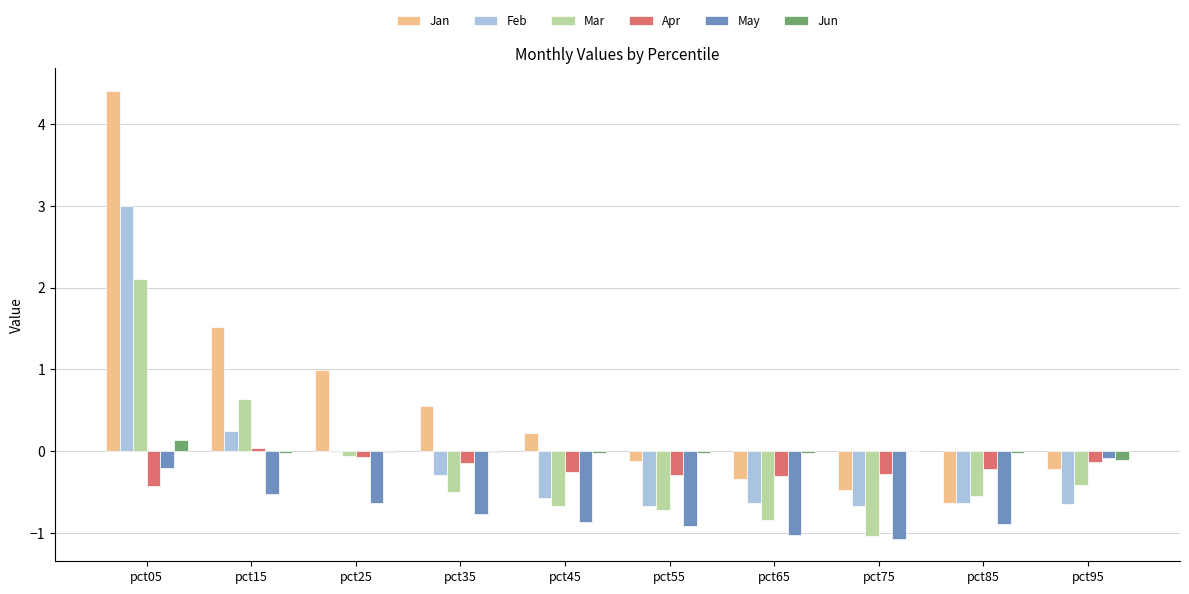

What is the greatest value displayed?

4.4